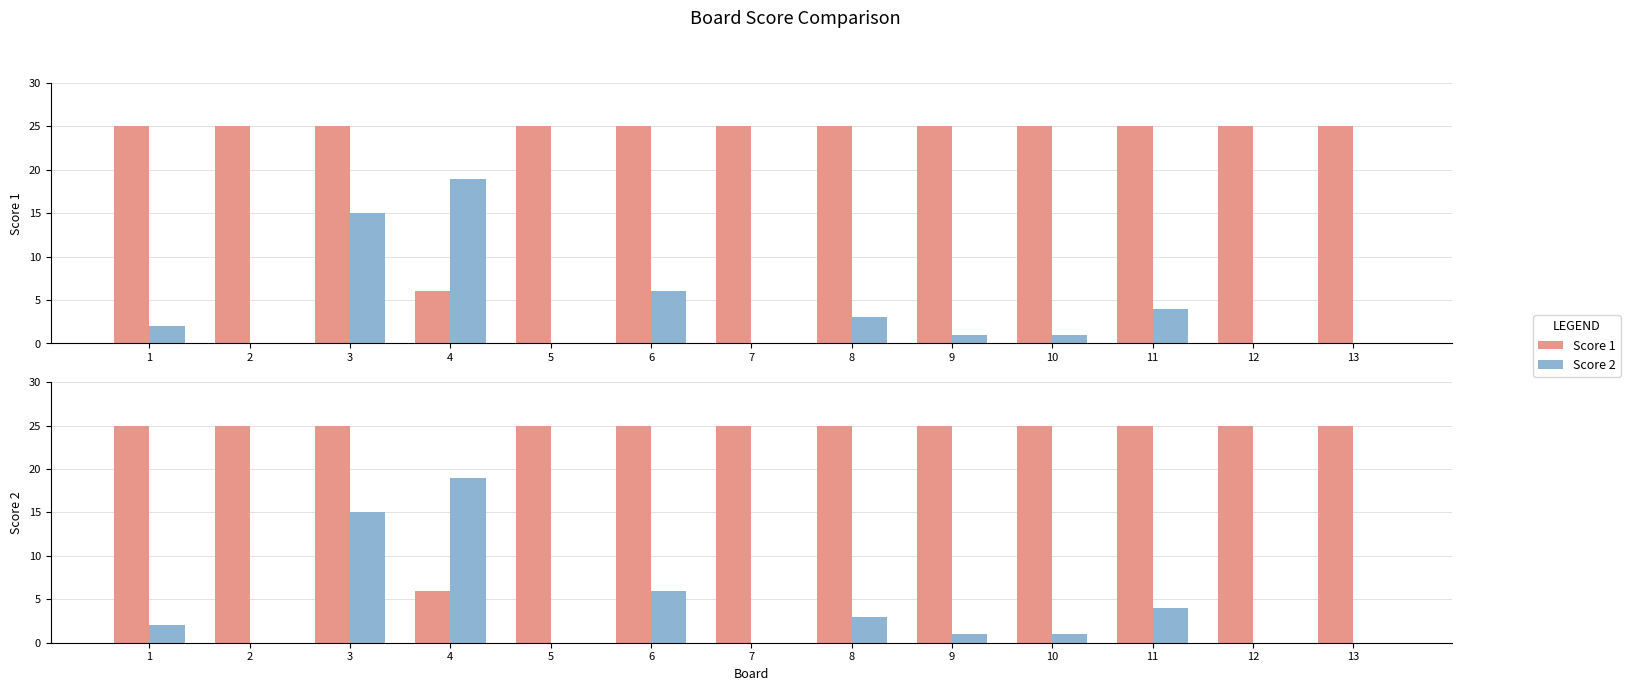

Is it true that Score 2 equals 4 at 8?

False